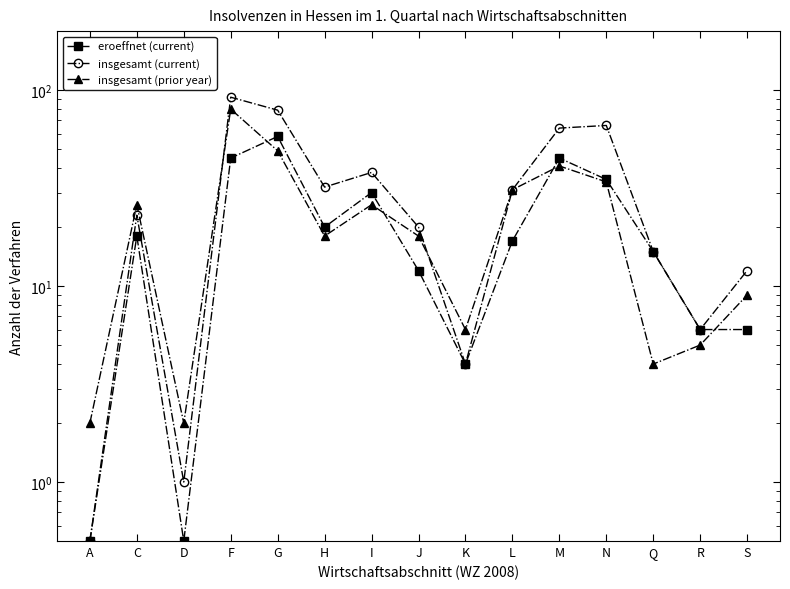

Reading right to left, extract all data points from this chart.

eroeffnet (current): S=6.0	R=6.0	Q=15.0	N=35.0	M=45.0	L=17.0	K=4.0	J=12.0	I=30.0	H=20.0	G=58.0	F=45.0	D=0.5	C=18.0	A=0.5
insgesamt (current): S=12.0	R=6.0	Q=15.0	N=66.0	M=64.0	L=31.0	K=4.0	J=20.0	I=38.0	H=32.0	G=79.0	F=92.0	D=1.0	C=23.0	A=0.5
insgesamt (prior year): S=9.0	R=5.0	Q=4.0	N=34.0	M=41.0	L=31.0	K=6.0	J=18.0	I=26.0	H=18.0	G=49.0	F=80.0	D=2.0	C=26.0	A=2.0